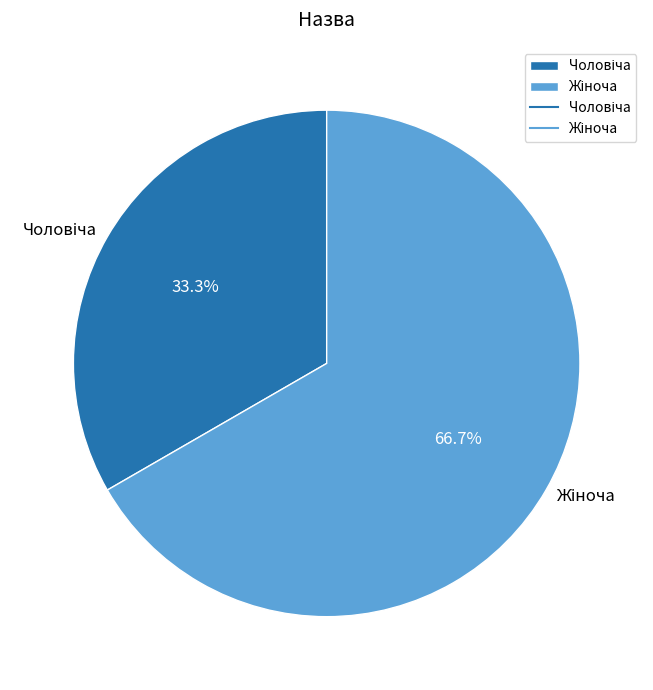

Is there a majority slice in this chart?

Yes